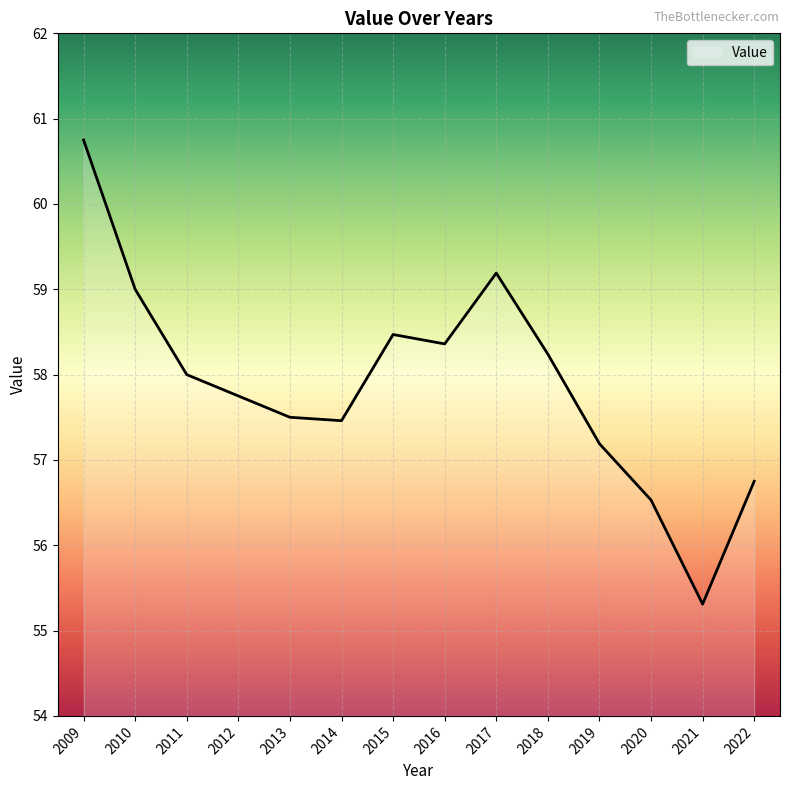

Approximately how many times larger is the value at 2020 compared to 2013?

1.0